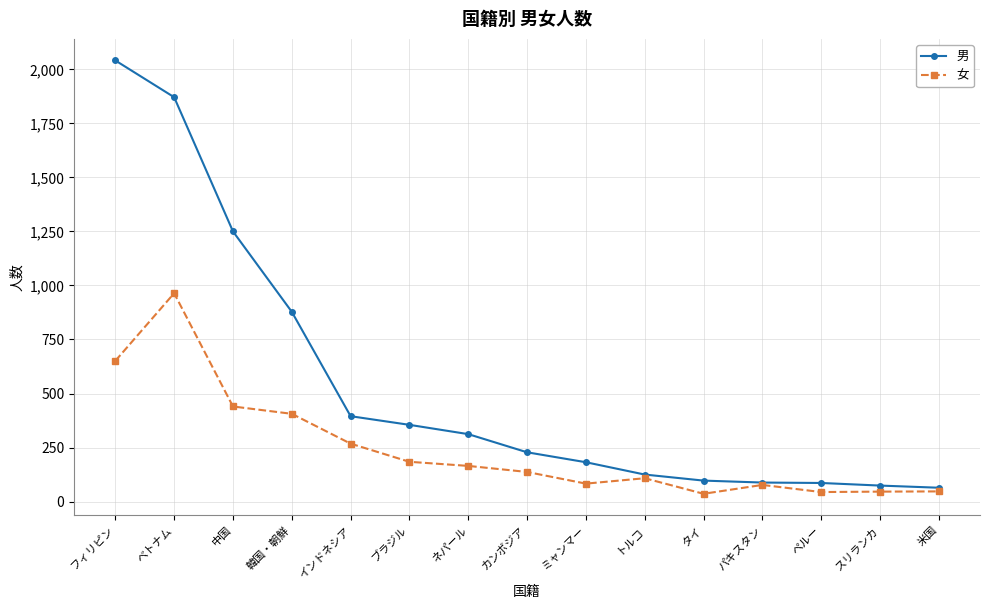

Which series has the largest total across all categories?

男